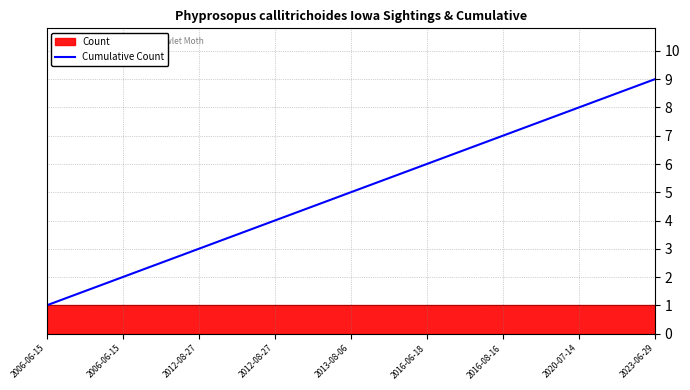

What is the label of the 6th point from the left?

2016-06-18